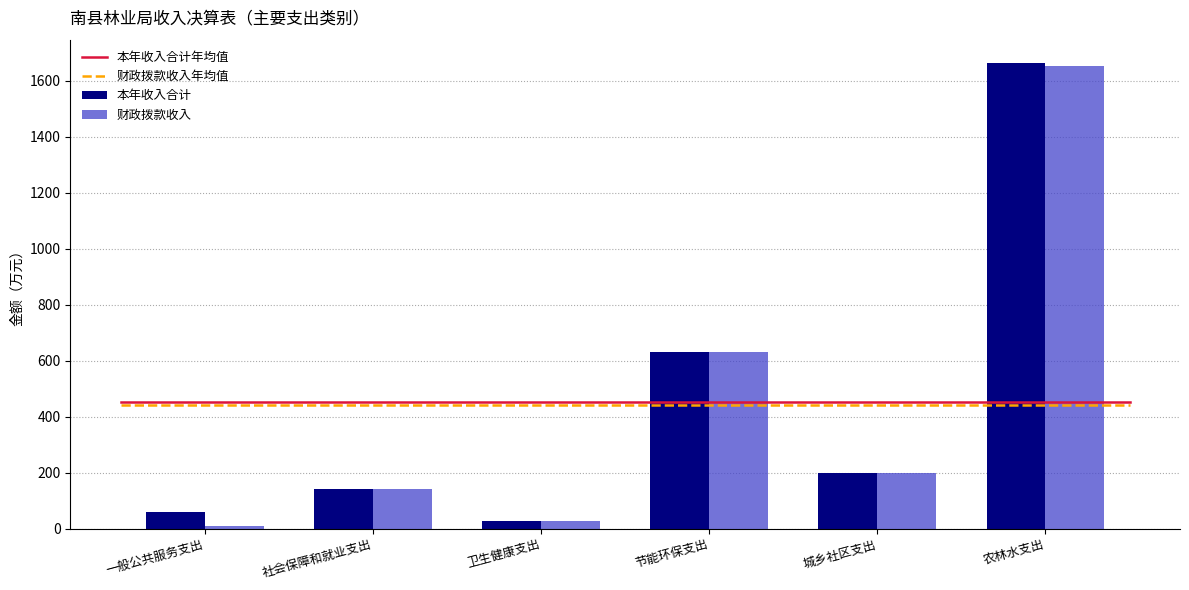

True or false: 财政拨款收入 has a value of 101.5 at 城乡社区支出.

False